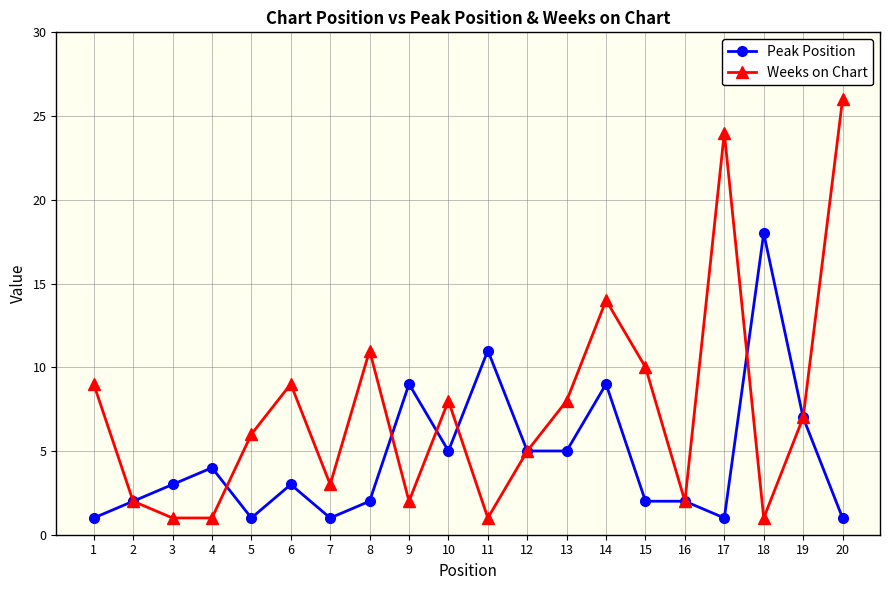

What is the value of the Weeks on Chart point at the 1st from the left?

9